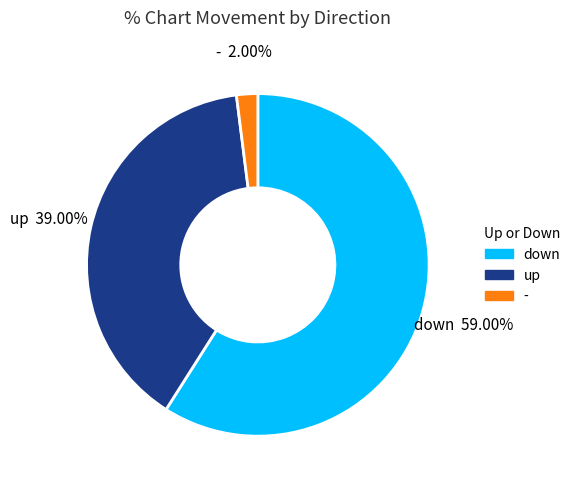

What is the ratio of the value at down to the value at -?

29.5